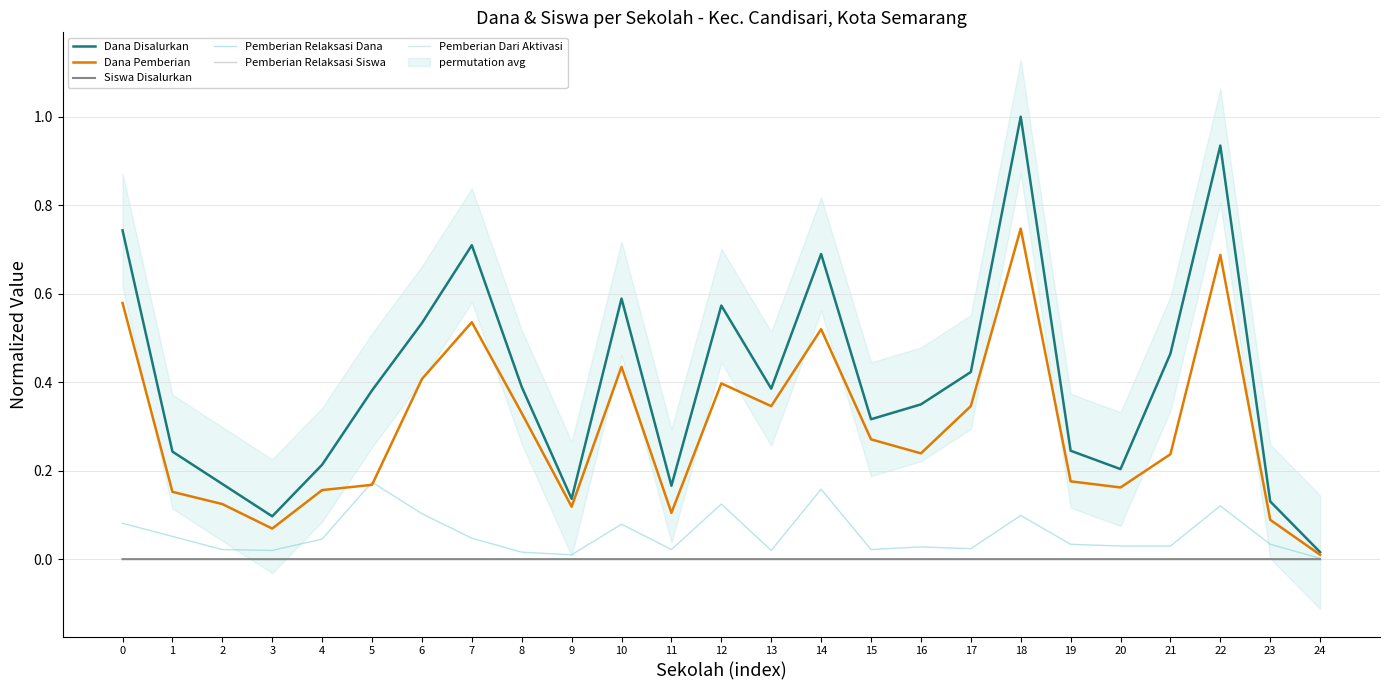

At how many categories does at least one series exceed 0?

25